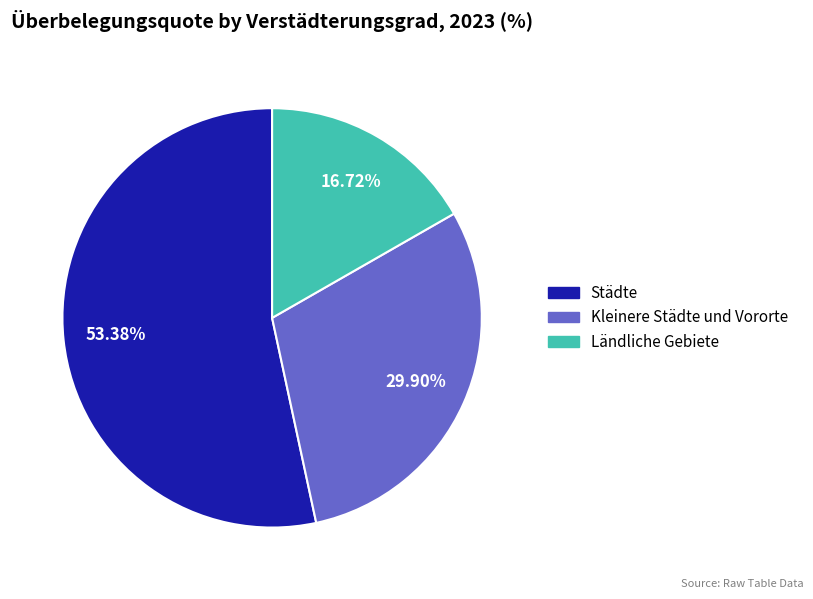

Which category has the smallest portion of the pie?

Ländliche Gebiete